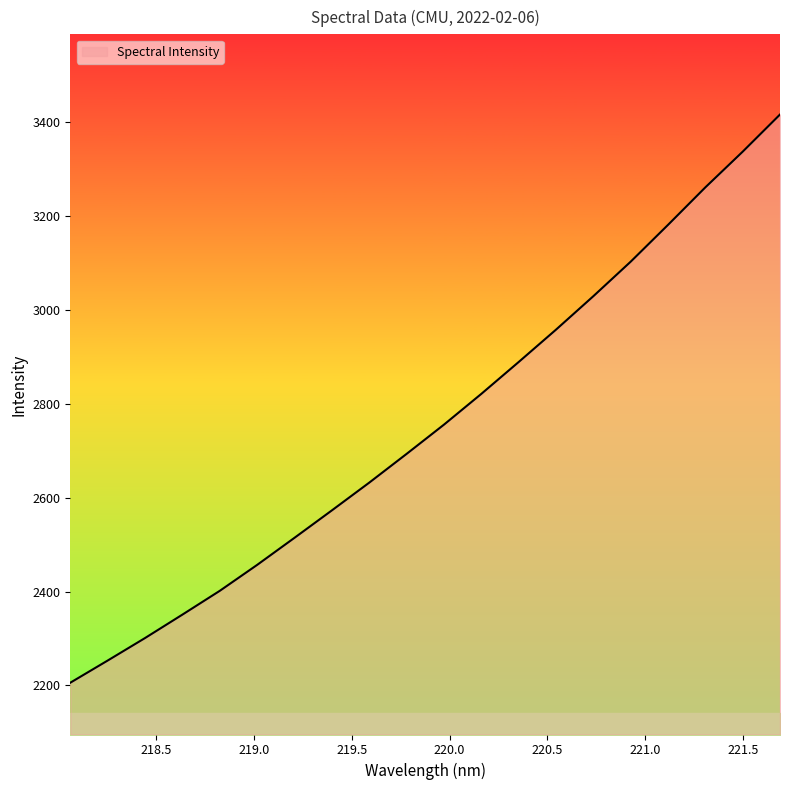

What is the maximum value shown in the chart?

3416.1